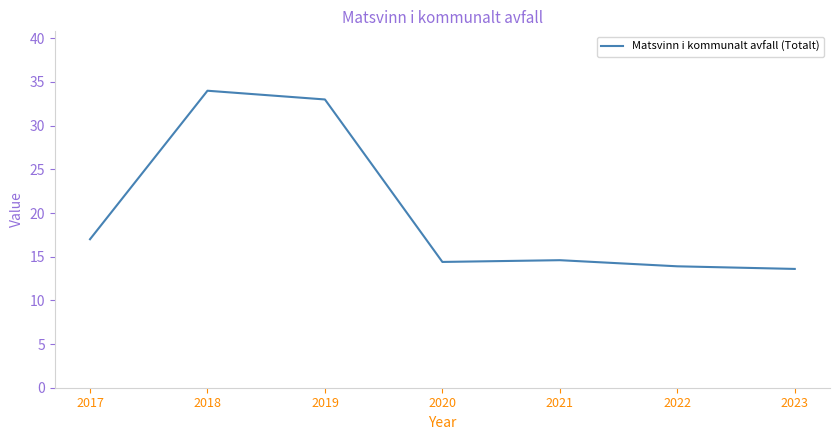

True or false: there are more than 2 points higher than both neighbors.

False